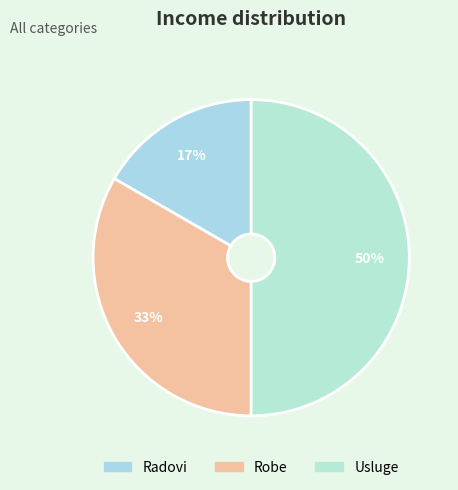

Which has a higher value, Robe or Usluge?

Usluge